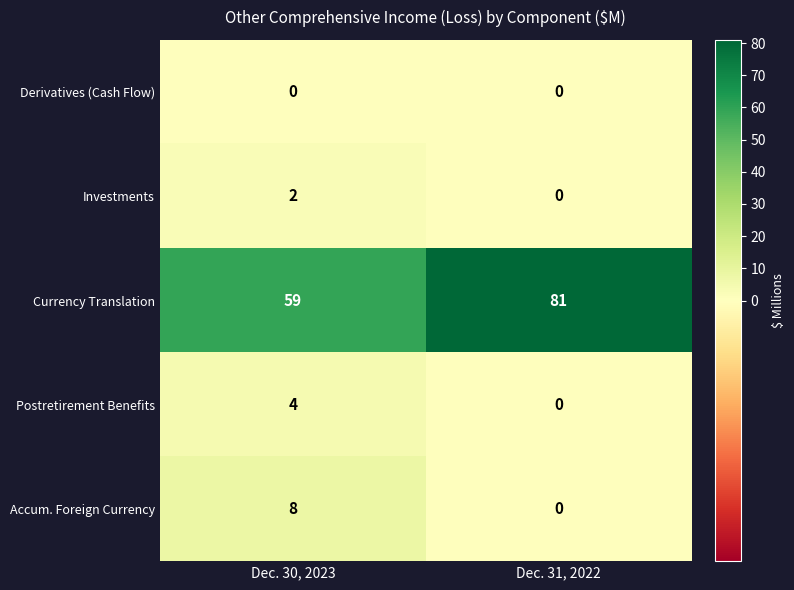

How many distinct data groups are displayed?

5